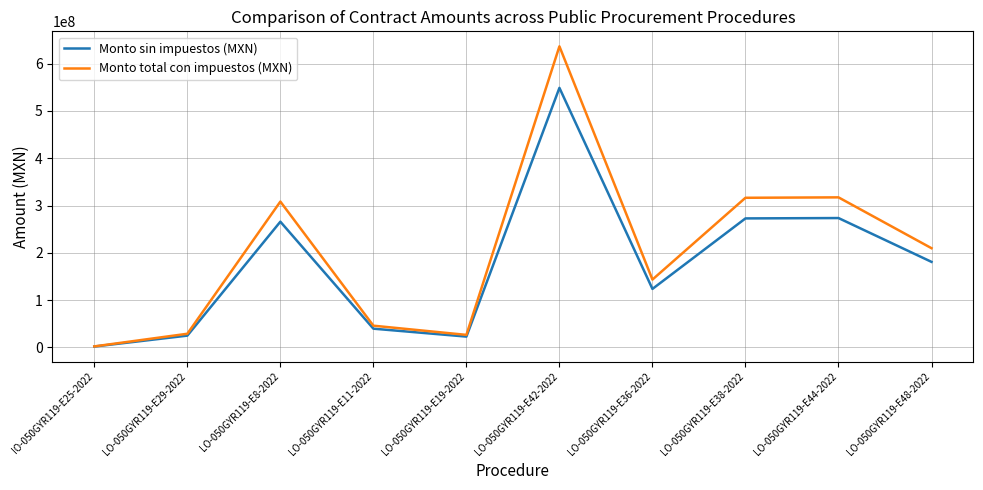

At LO-050GYR119-E36-2022, list the series in order from smallest to largest.

Monto sin impuestos (MXN), Monto total con impuestos (MXN)